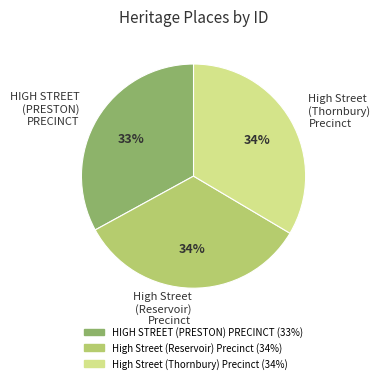

To the nearest percent, what is the combined percentage of High Street (Reservoir) Precinct and High Street (Thornbury) Precinct?

67%